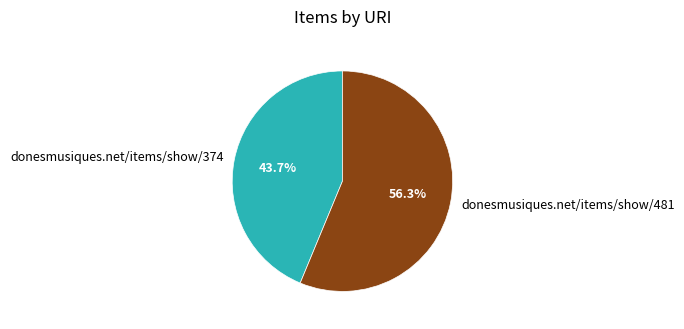

How many segments does this pie chart have?

2